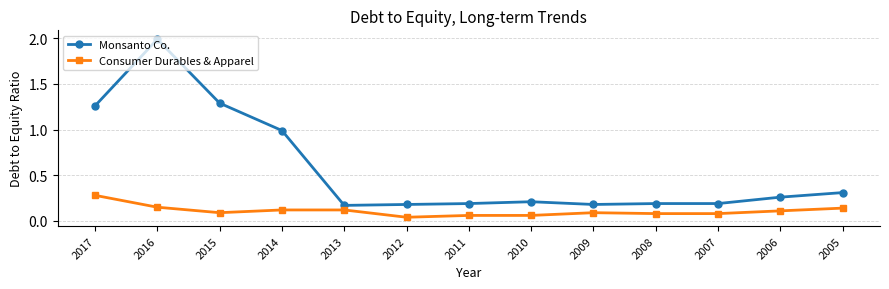

Which category has the highest value across all series?

2016